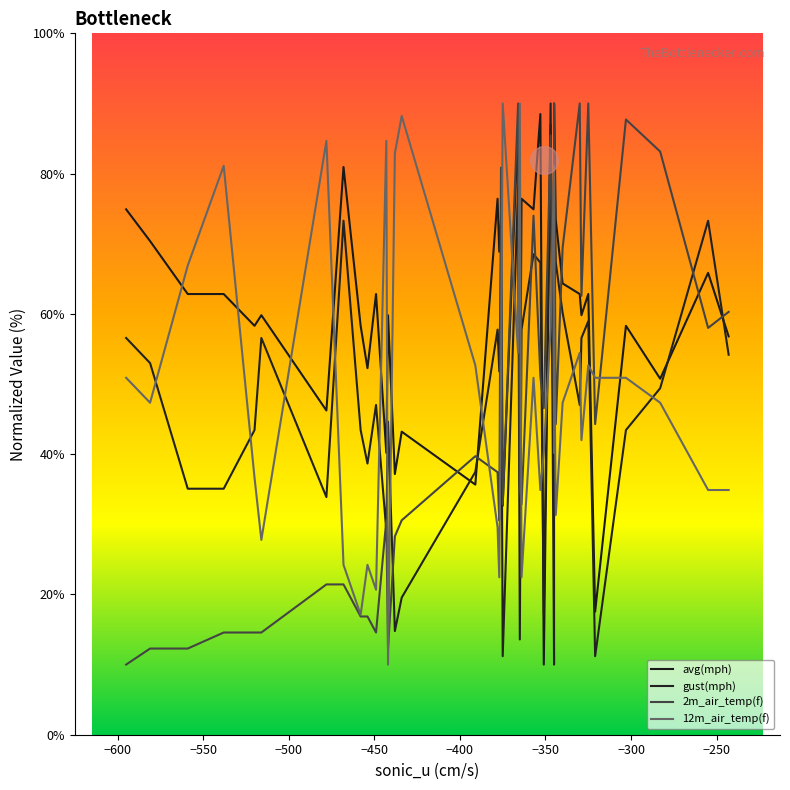

Which series has the largest total across all categories?

avg(mph)